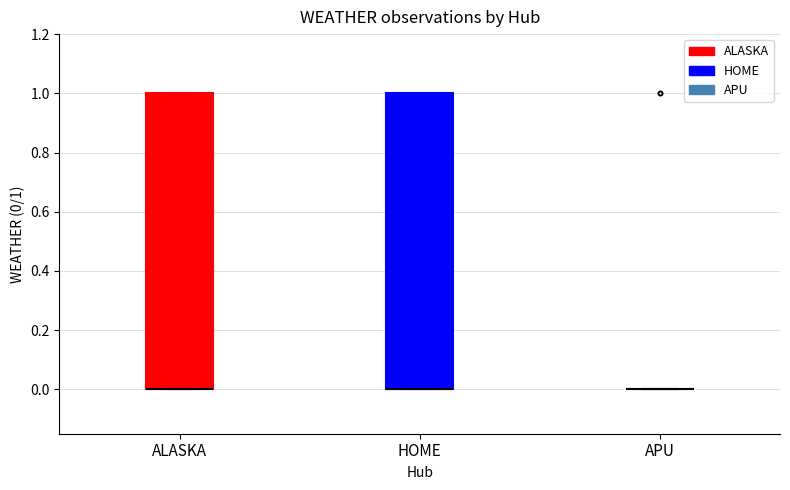

Where is the upper edge of the box for ALASKA on the y-axis? The values are not printed on the chart, so give them approximately, as read against the axis.

1